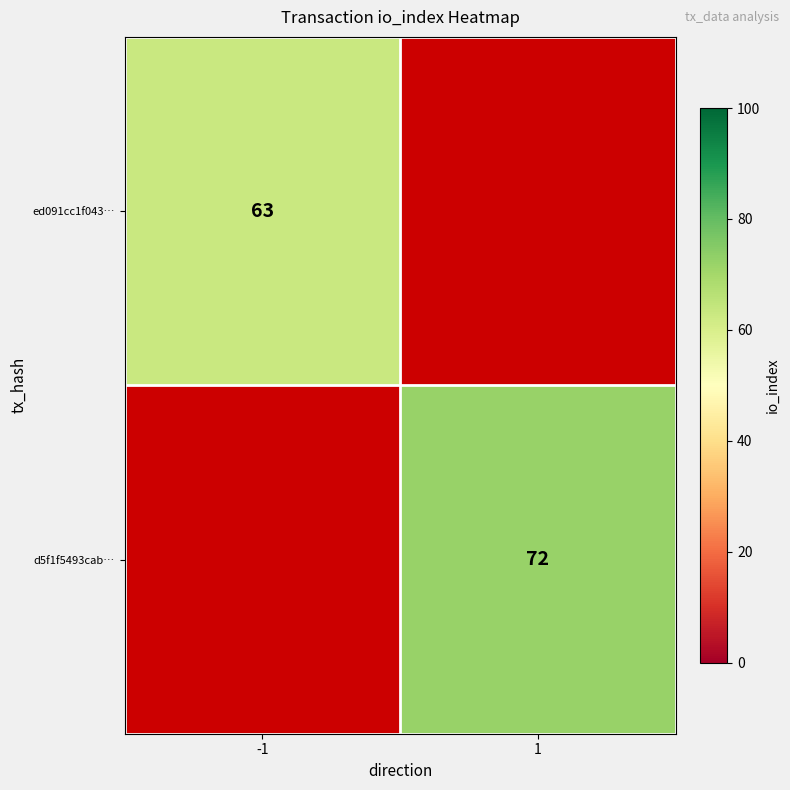

The ed091cc1f043… series shows 88 at -1. True or false?

False